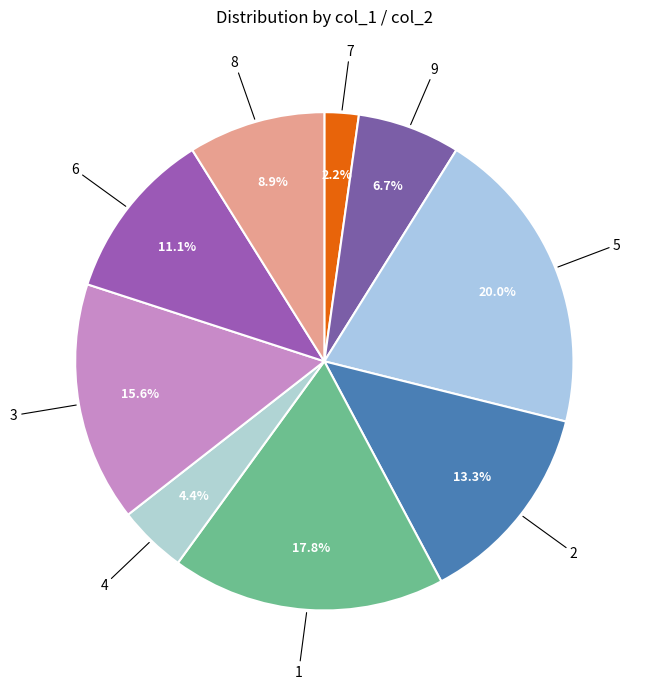

How many slices are in this pie chart?

9